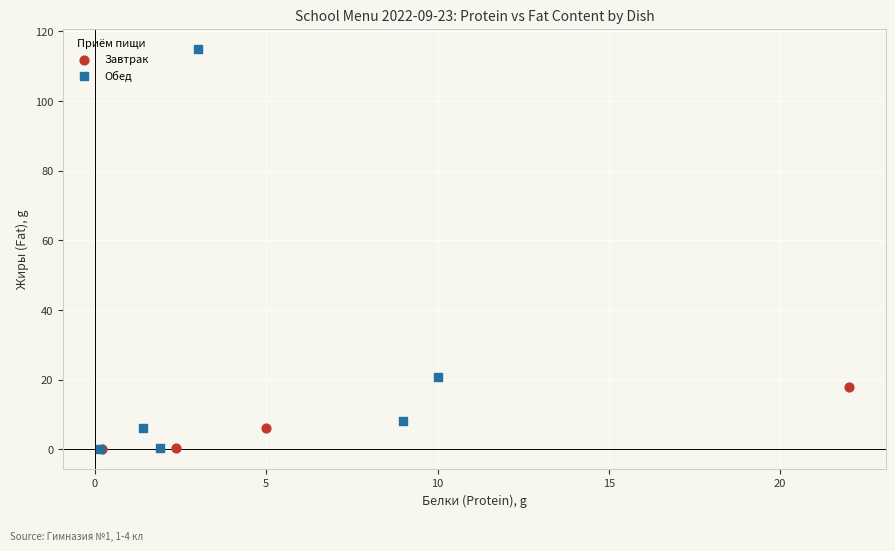

Which series has the widest spread of Y values?

Обед